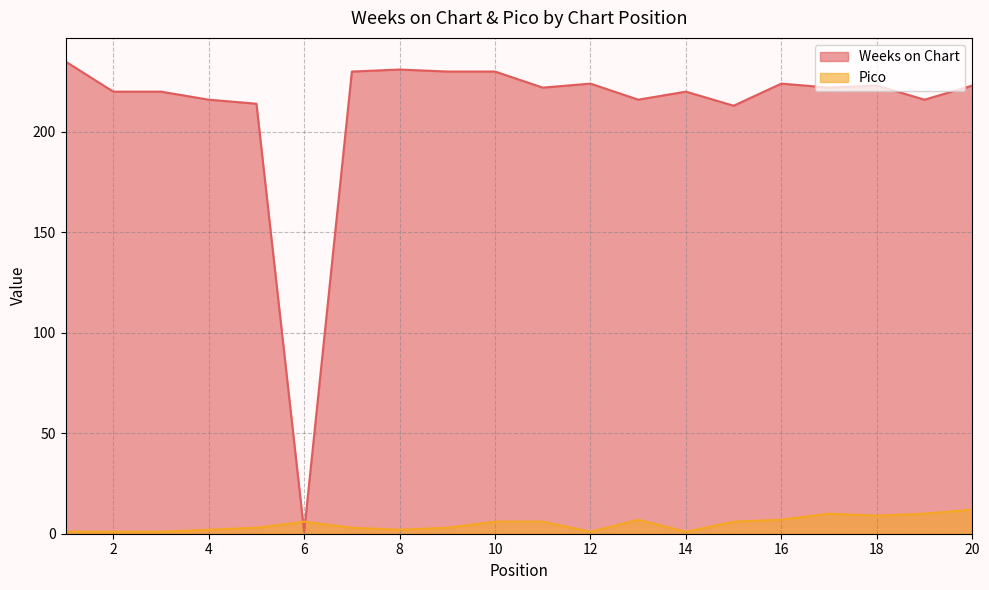

What is the value of the Pico point at the 10th from the left?

6